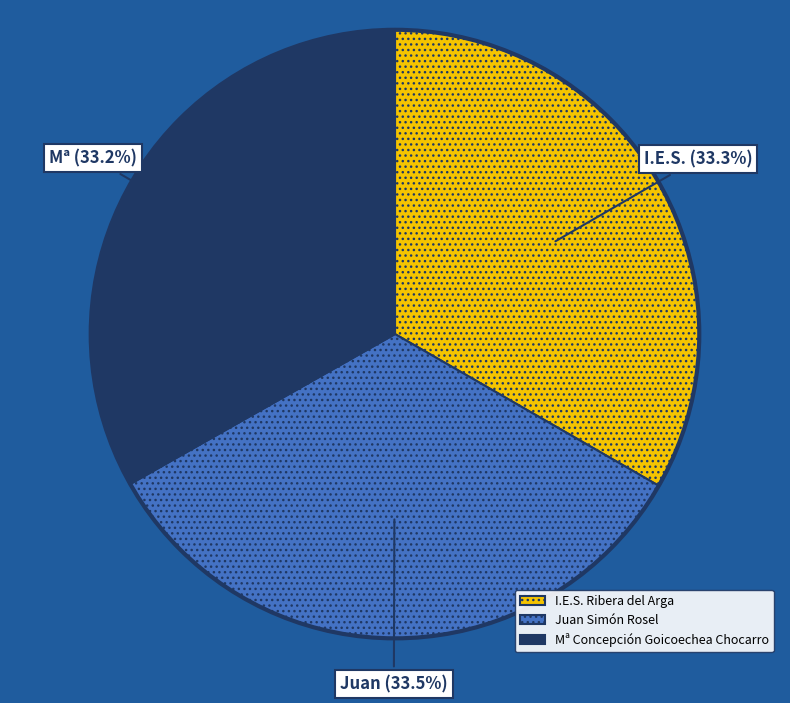

What percentage is the Mª Concepción Goicoechea Chocarro slice, to the nearest percent?

33%